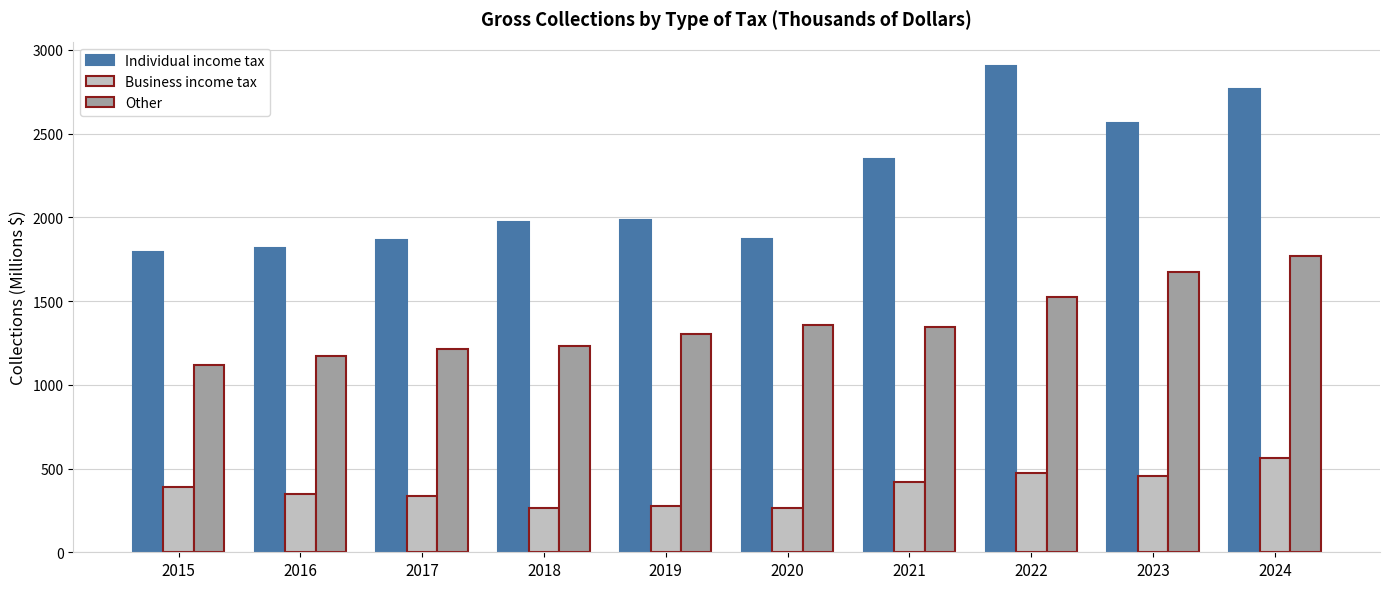

Which series has the largest total across all categories?

Individual income tax